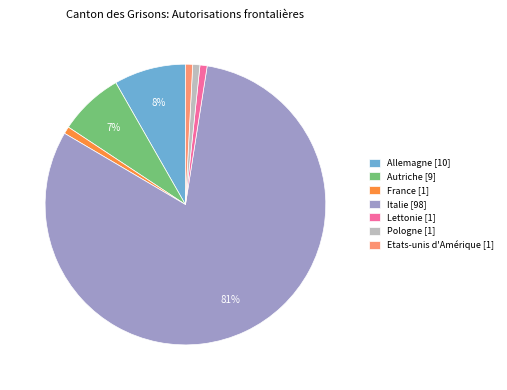

To the nearest percent, what is the difference between the largest and smallest slice percentages?

80%